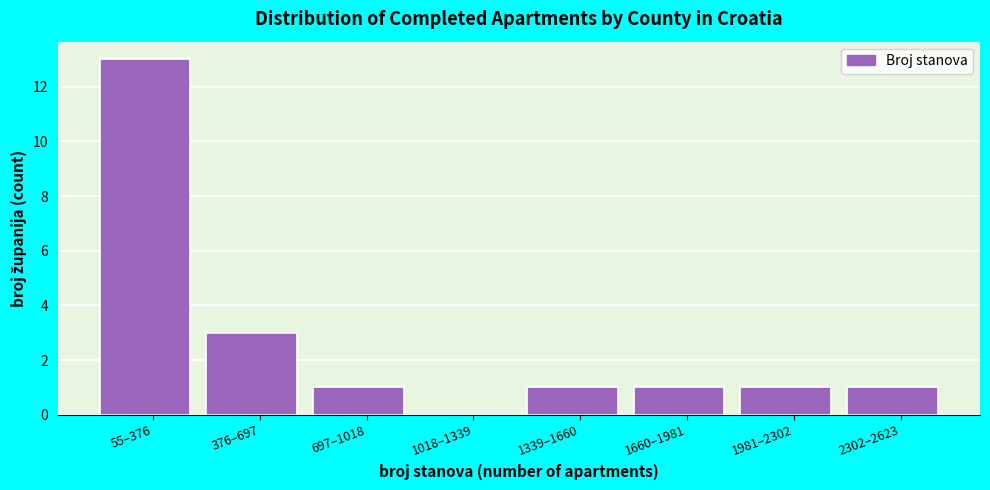

Reading right to left, list all the values displayed in this chart.

2302–2623=1	1981–2302=1	1660–1981=1	1339–1660=1	1018–1339=0	697–1018=1	376–697=3	55–376=13